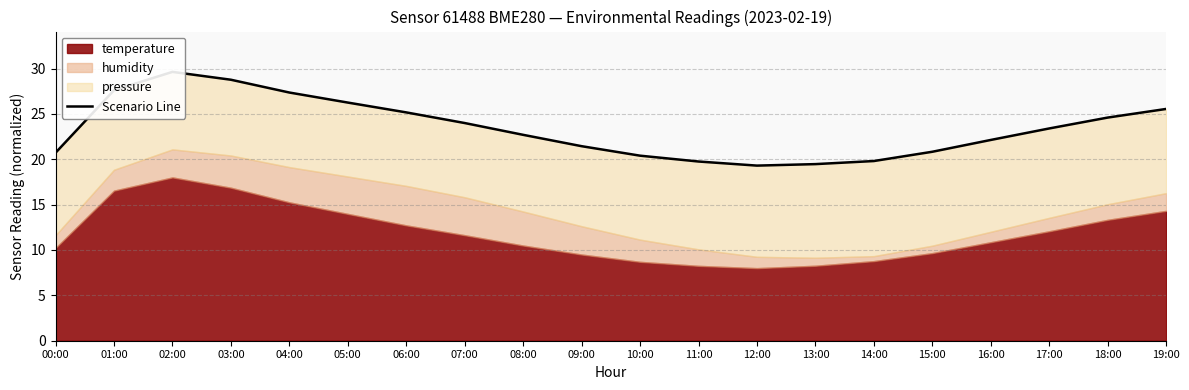

What is the difference between the second highest and minimum values?

9.5